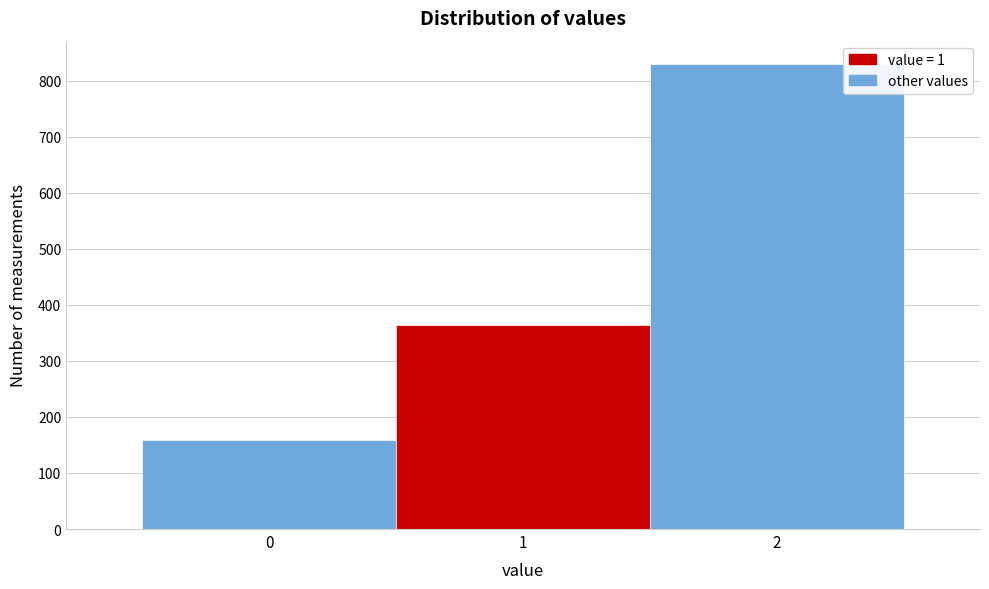

Which range on the x-axis has the tallest bar?

1.5 to 2.5